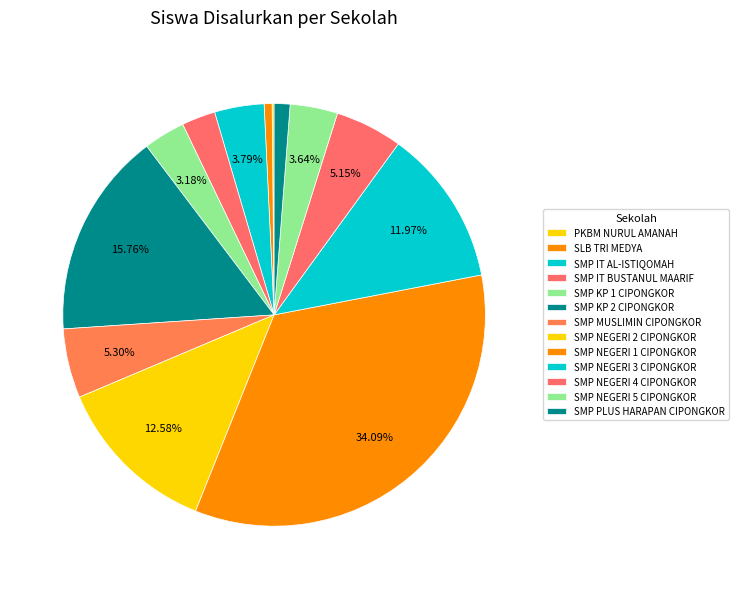

Approximately how many times larger is the value at SMP KP 2 CIPONGKOR compared to SMP IT BUSTANUL MAARIF?

6.1